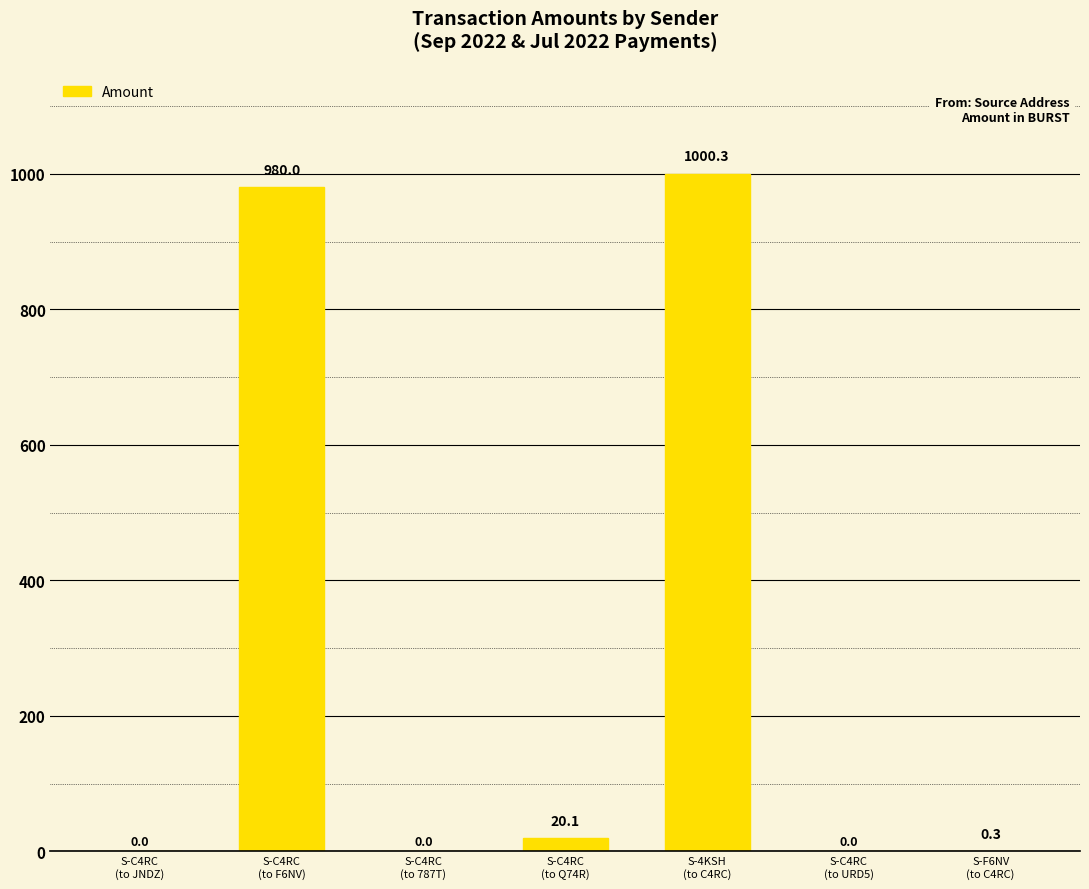

Are the bars grouped side by side (vs. stacked)?

No